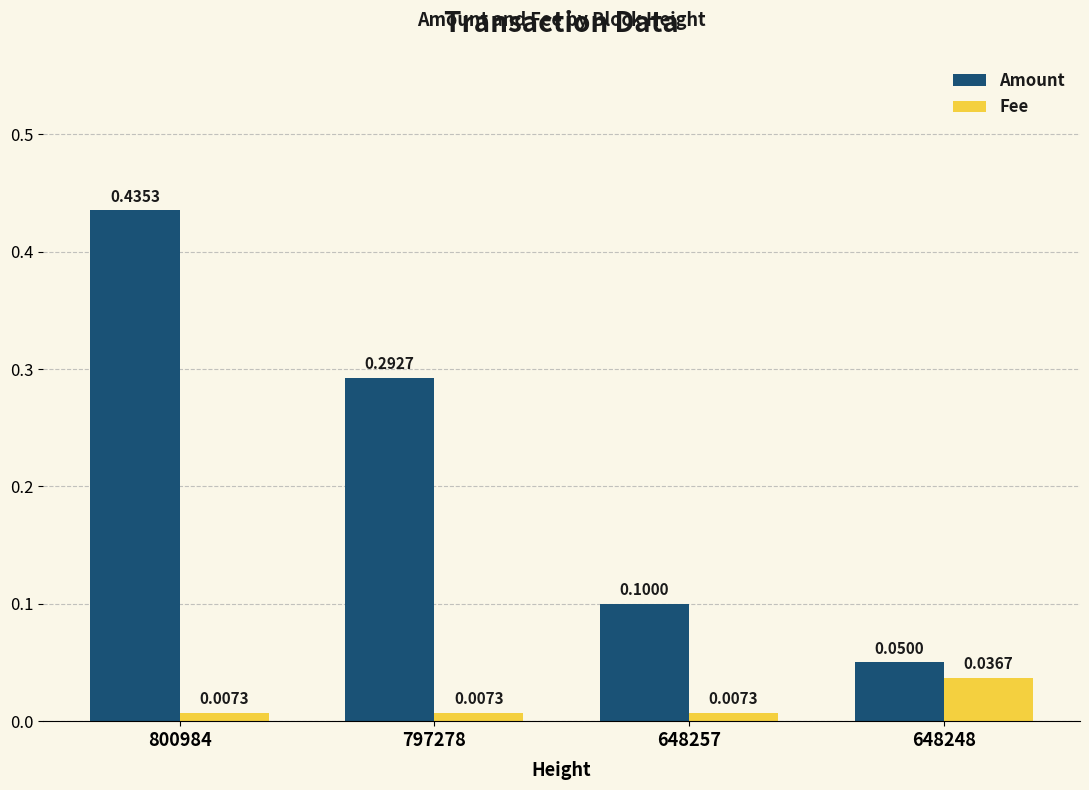

Rank the categories by Amount value from highest to lowest.

800984, 797278, 648257, 648248